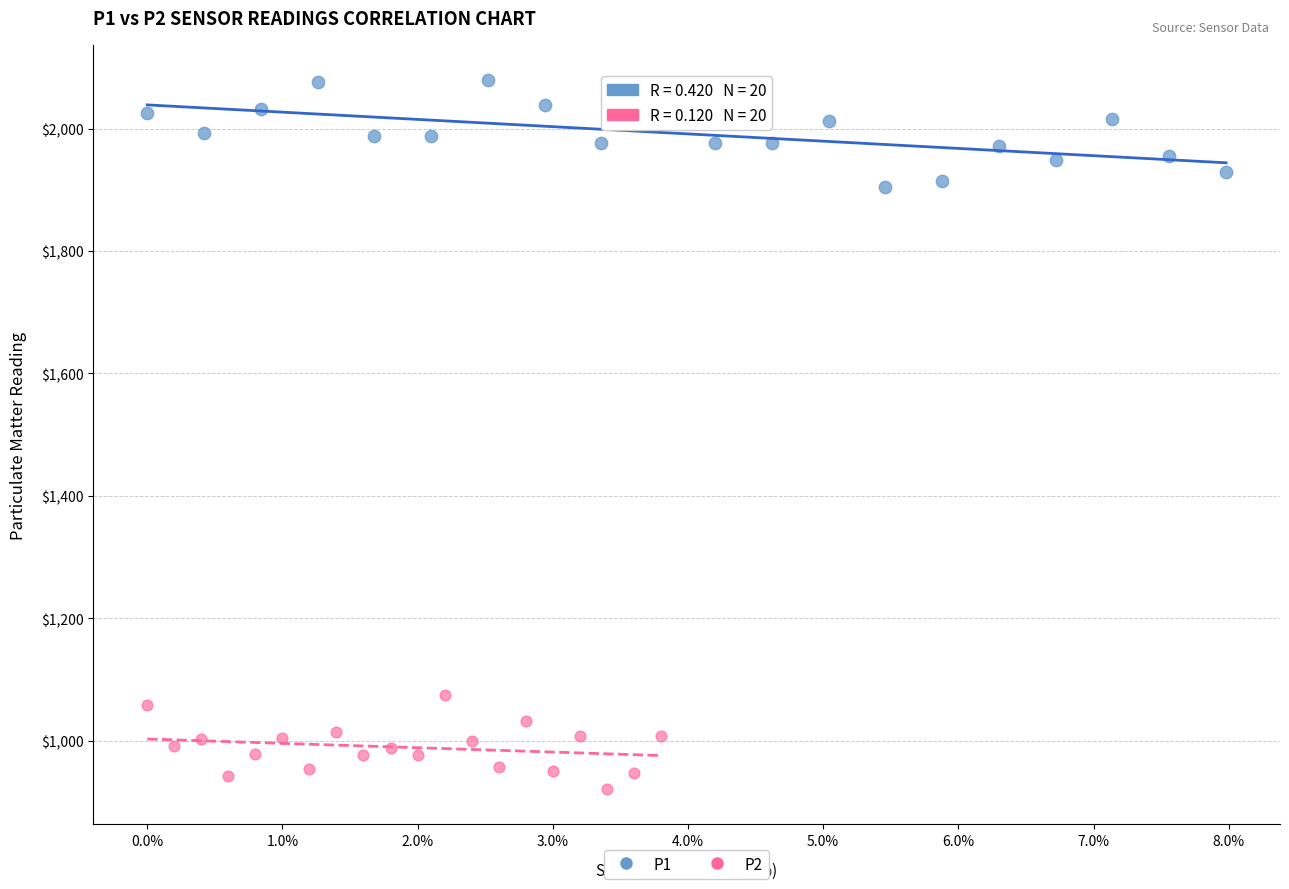

Which series reaches the minimum Y coordinate?

P2